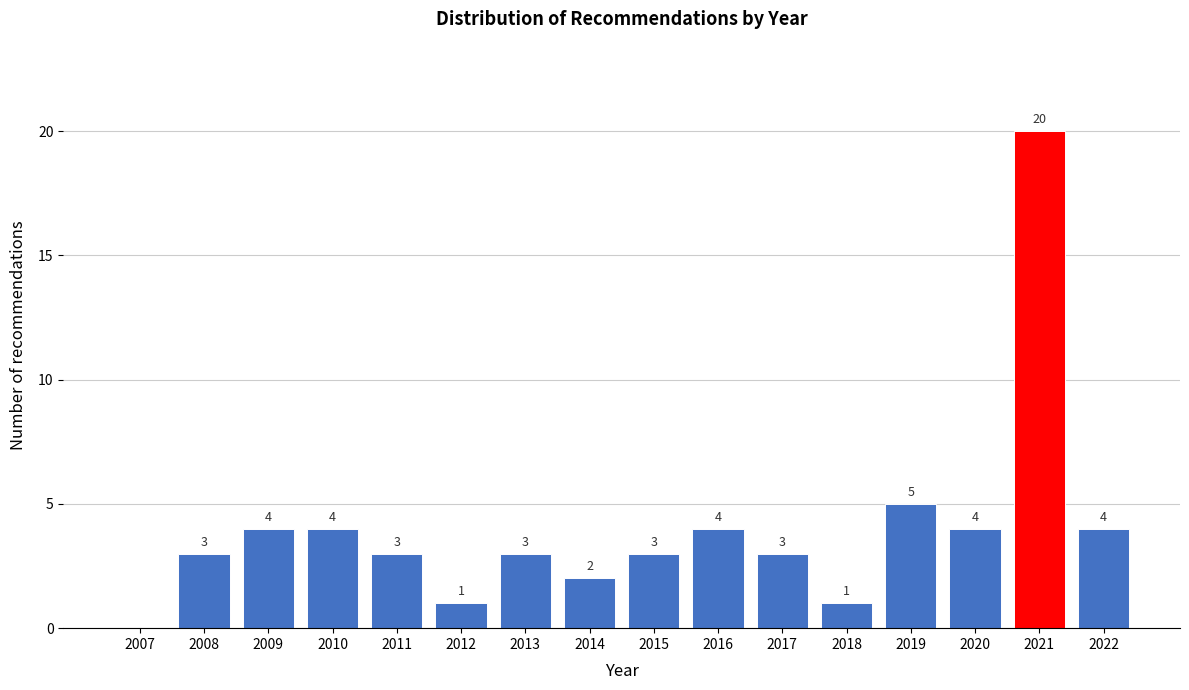

Reading left to right, extract all data points from this chart.

2007=0	2008=3	2009=4	2010=4	2011=3	2012=1	2013=3	2014=2	2015=3	2016=4	2017=3	2018=1	2019=5	2020=4	2021=20	2022=4